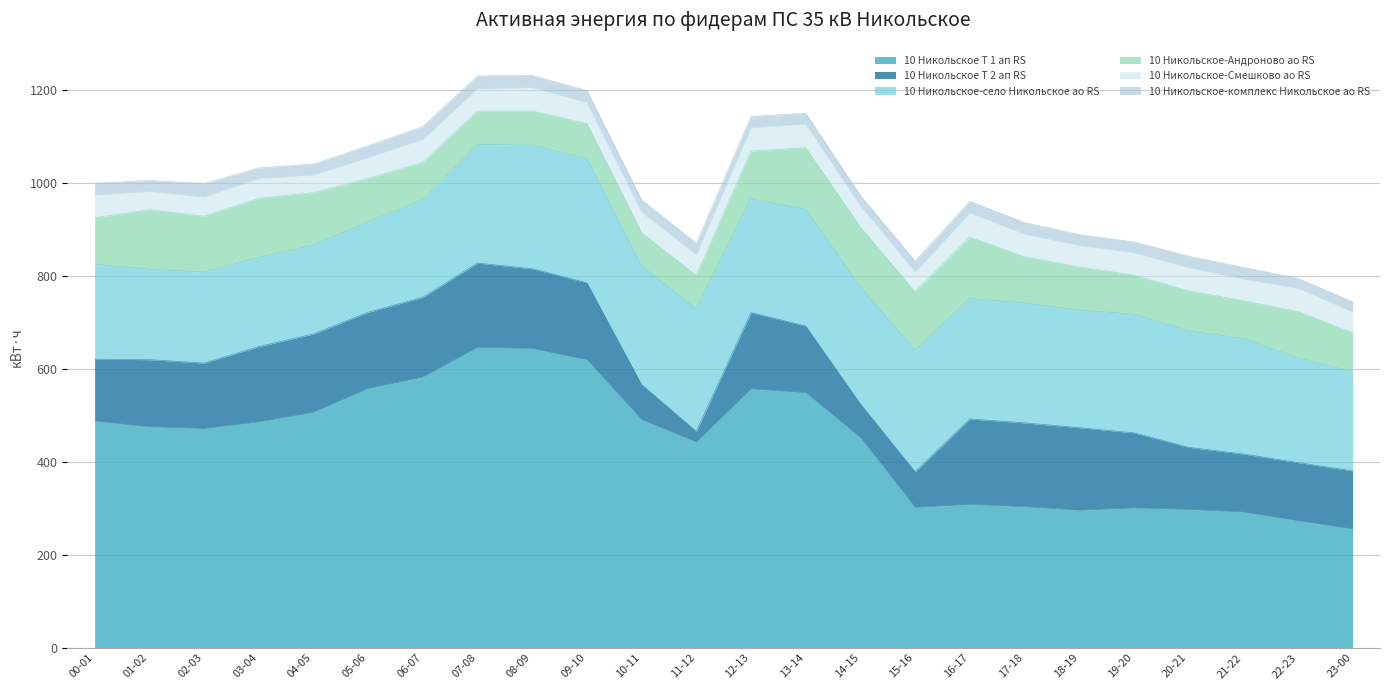

Which series has the largest total across all categories?

10 Никольское Т 1 ап RS